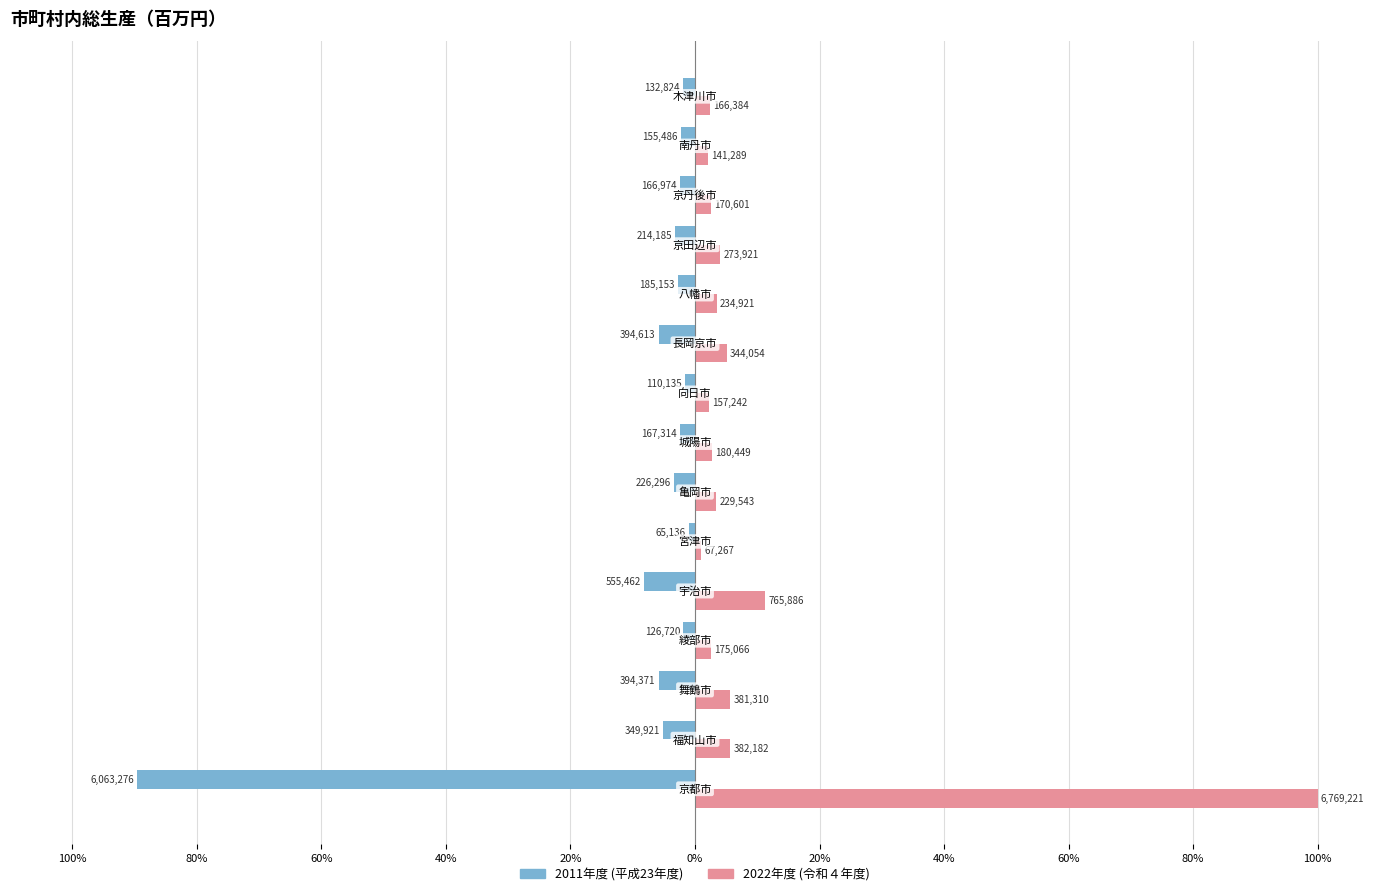

What is the greatest value displayed?

100.0